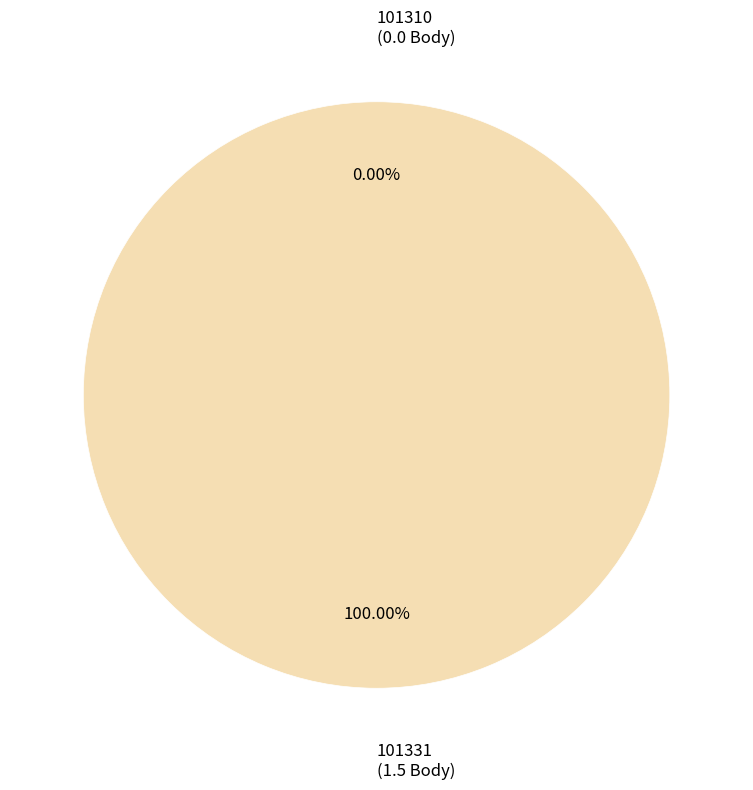

To the nearest percent, what is the combined percentage of 101310 and 101331?

100%